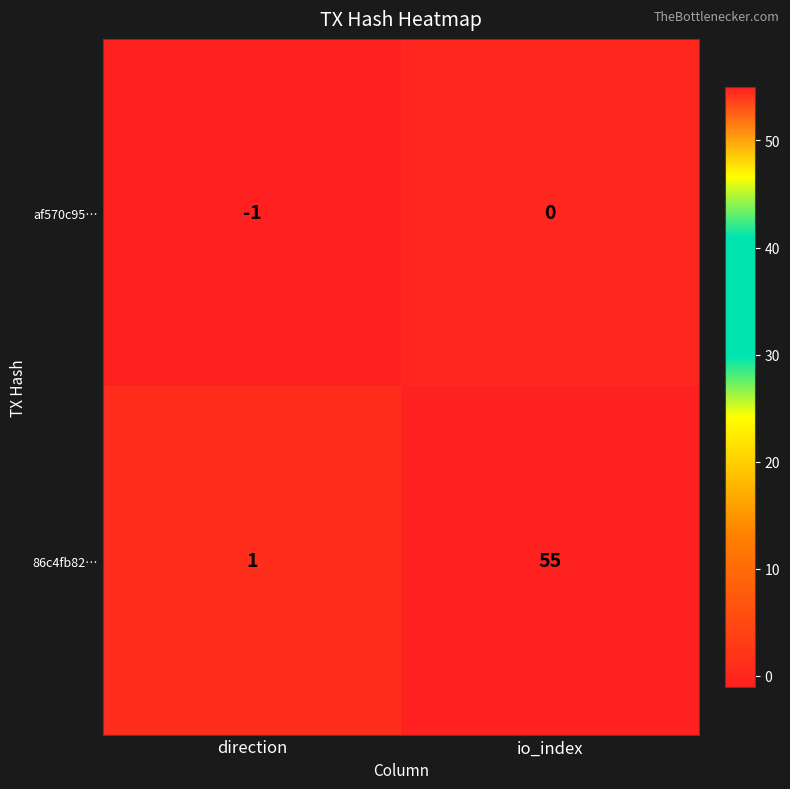

What is the difference between the highest and lowest values at io_index?

55